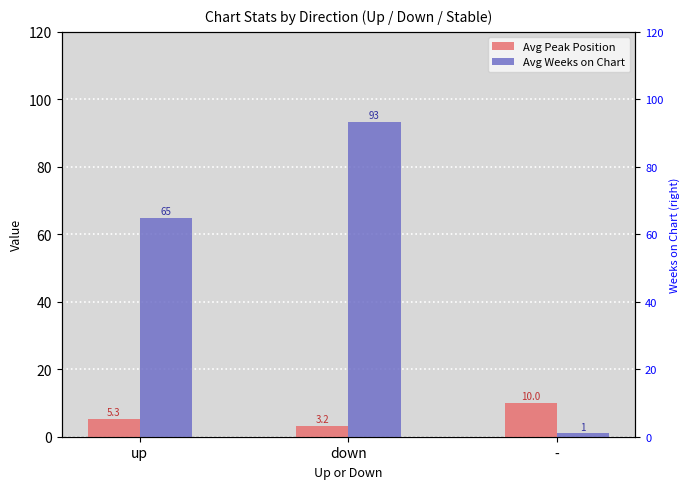

At which category is the sum across all series the highest?

down